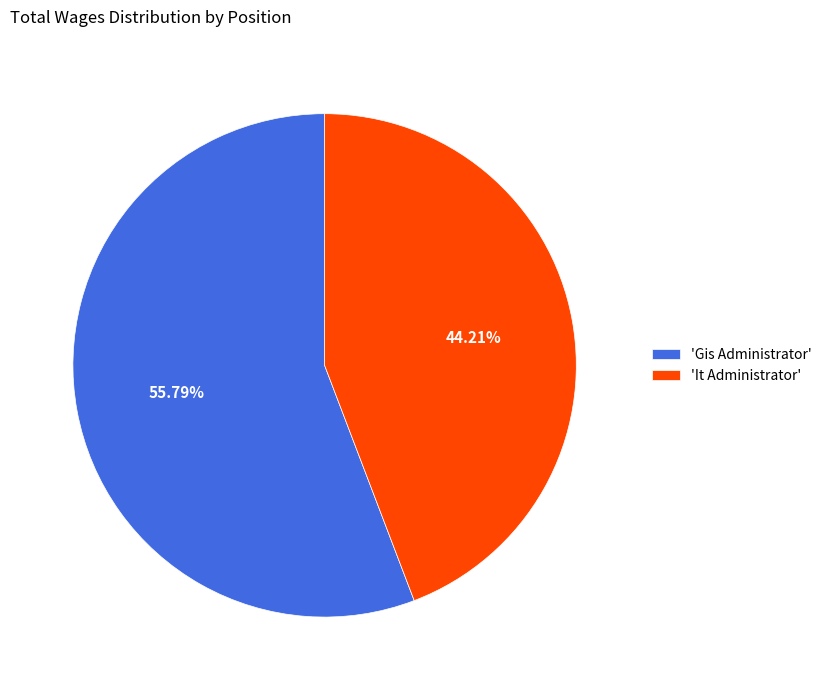

Is the sum of 'Gis Administrator' and 'It Administrator' greater than half?

Yes